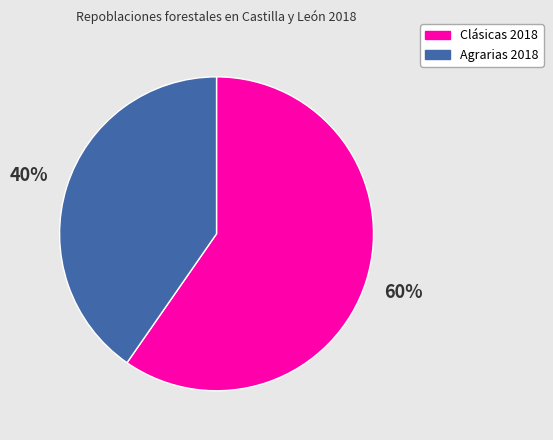

The Clásicas 2018 slice represents 71% of the pie. True or false?

False